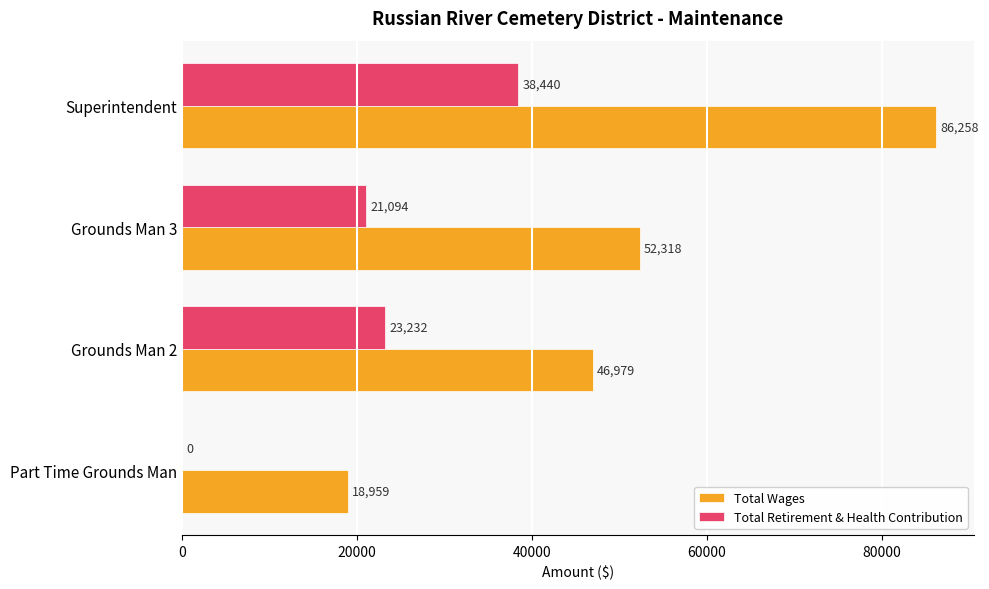

Is it true that Total Wages equals 119489 at Superintendent?

False